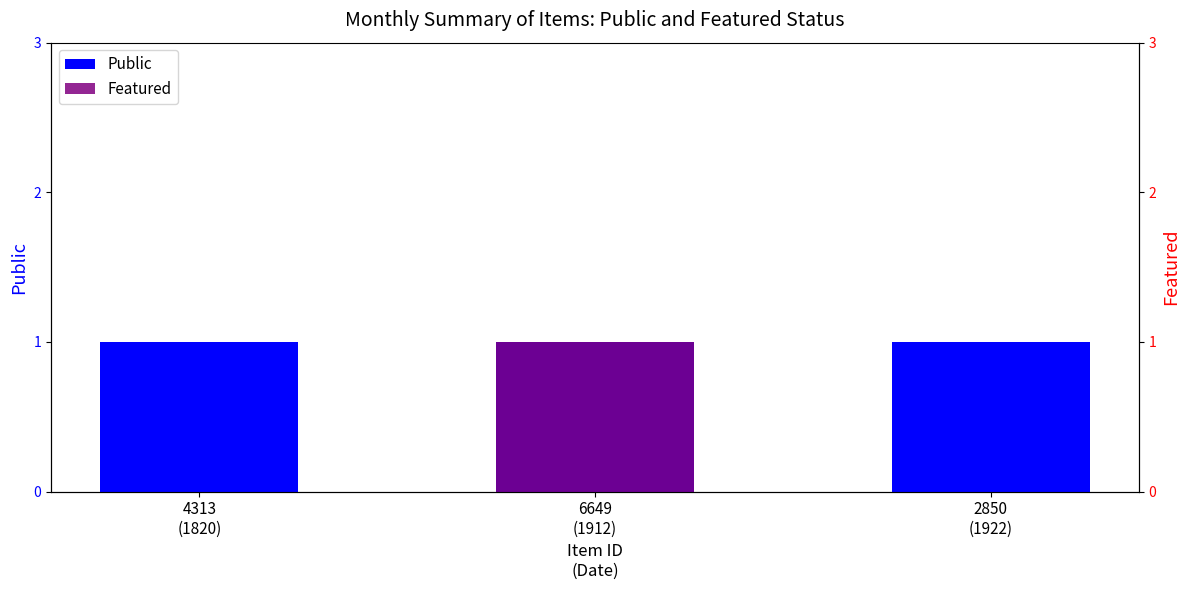

List the series in order of their peak value, lowest first.

Public, Featured